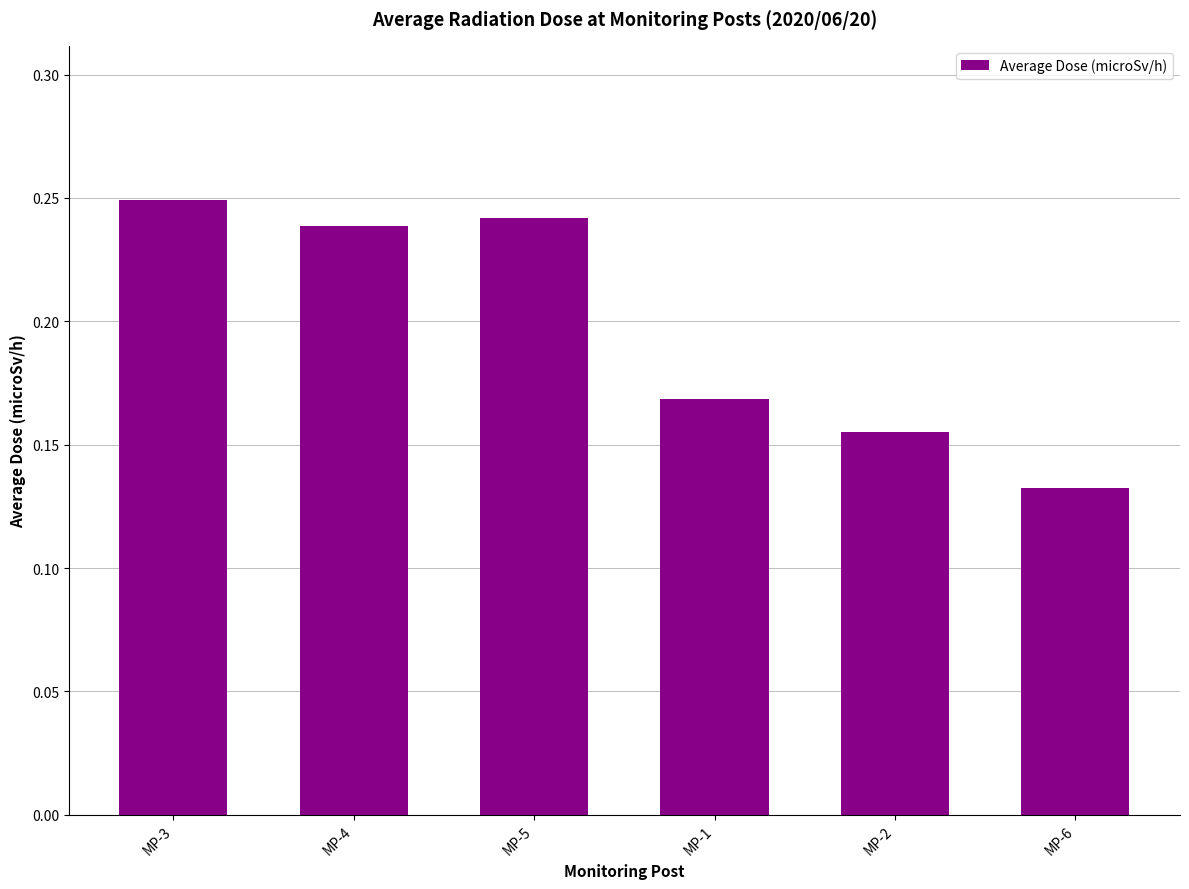

What is the label of the 1st bar from the right?

MP-6